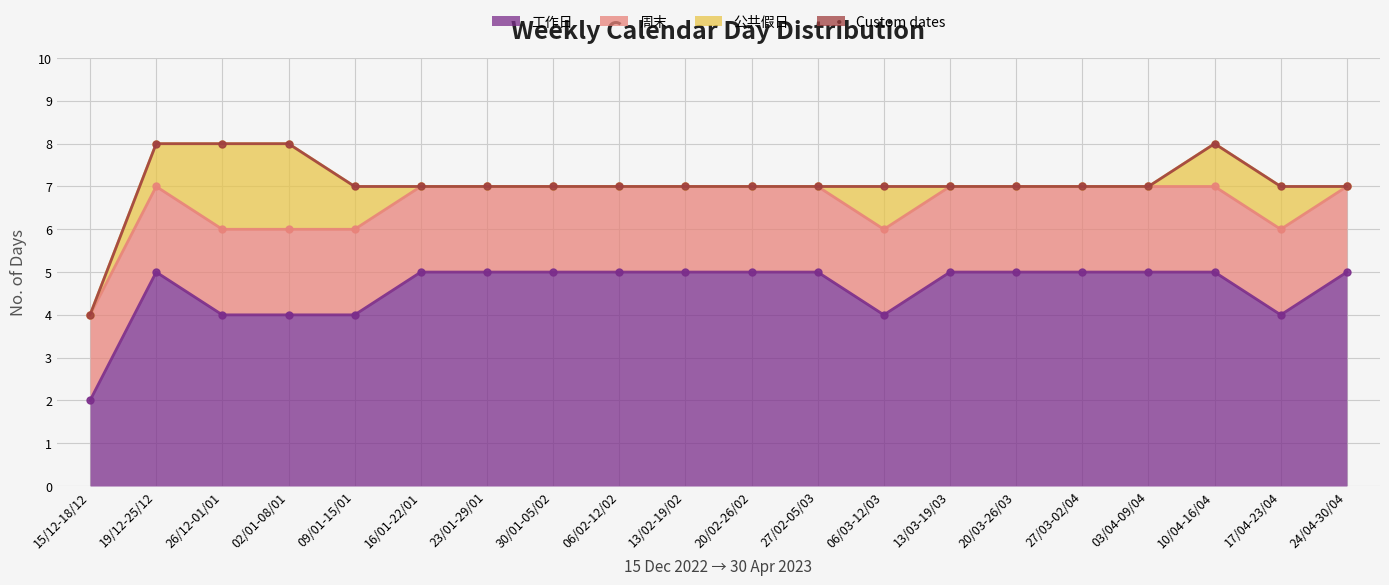

How many data points does each series have?

20